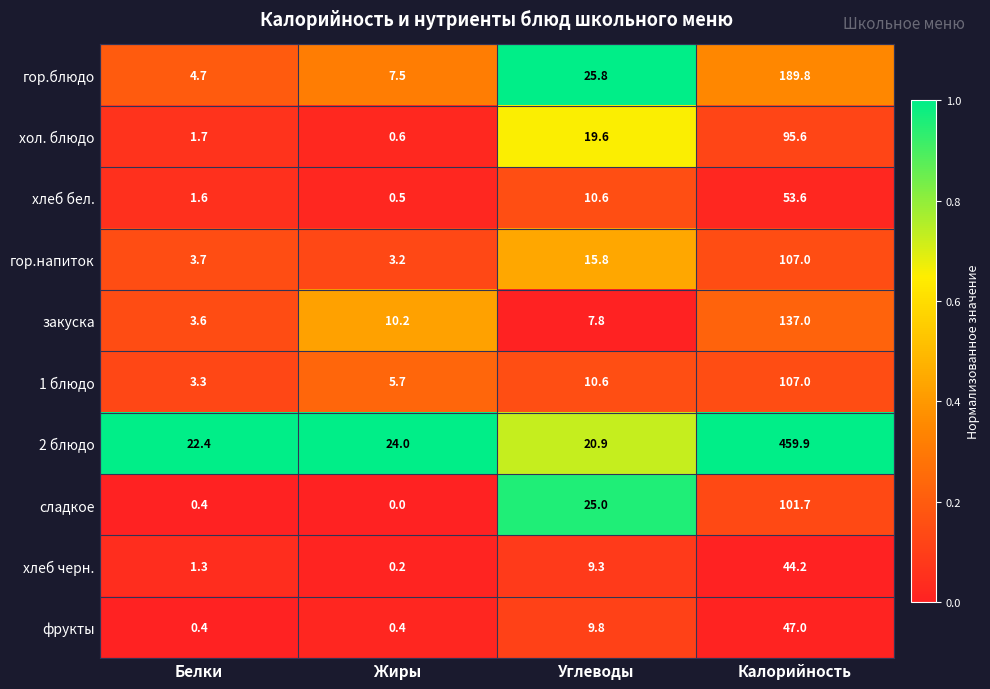

Where does the гор.блюдо series first go above 25?

Углеводы